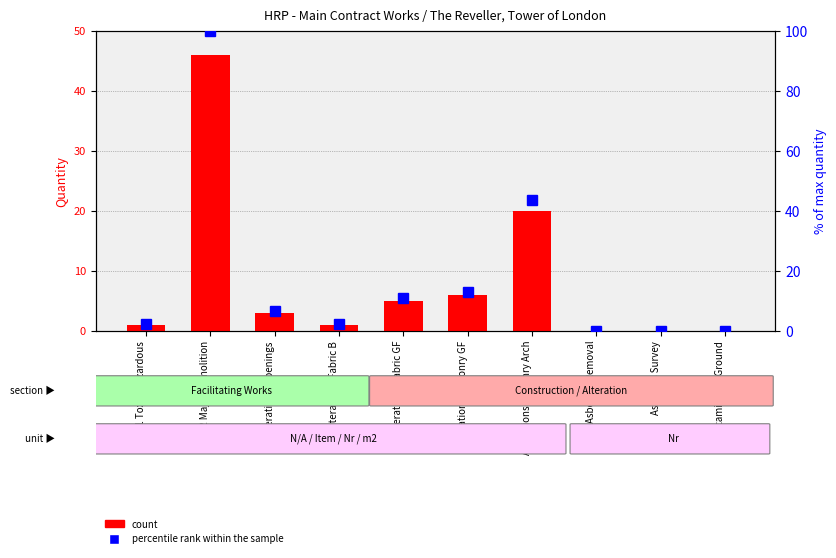

Are the bars grouped side by side (vs. stacked)?

Yes